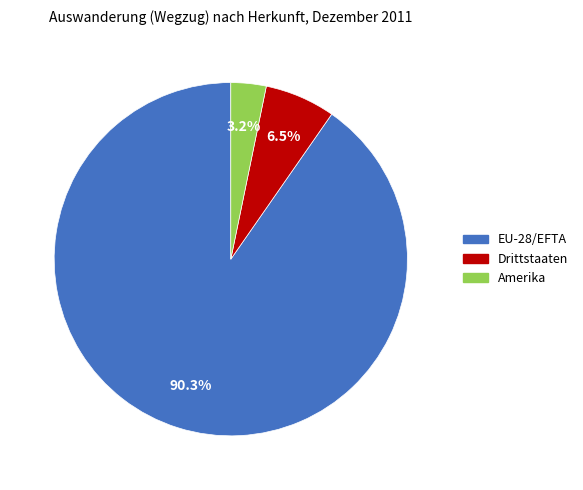

To the nearest percent, what is the difference between the largest and smallest slice percentages?

87%